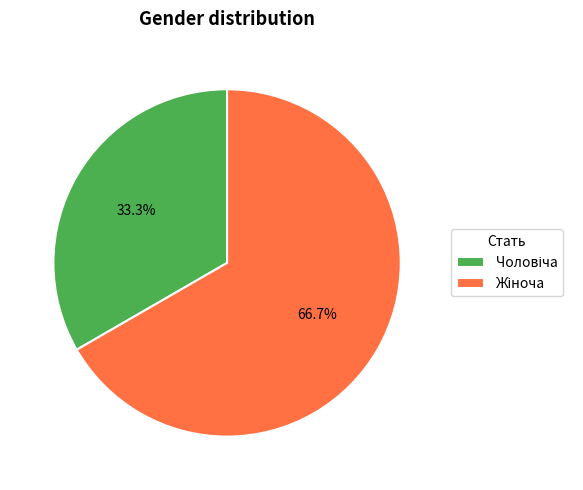

Does any single category account for the majority?

Yes